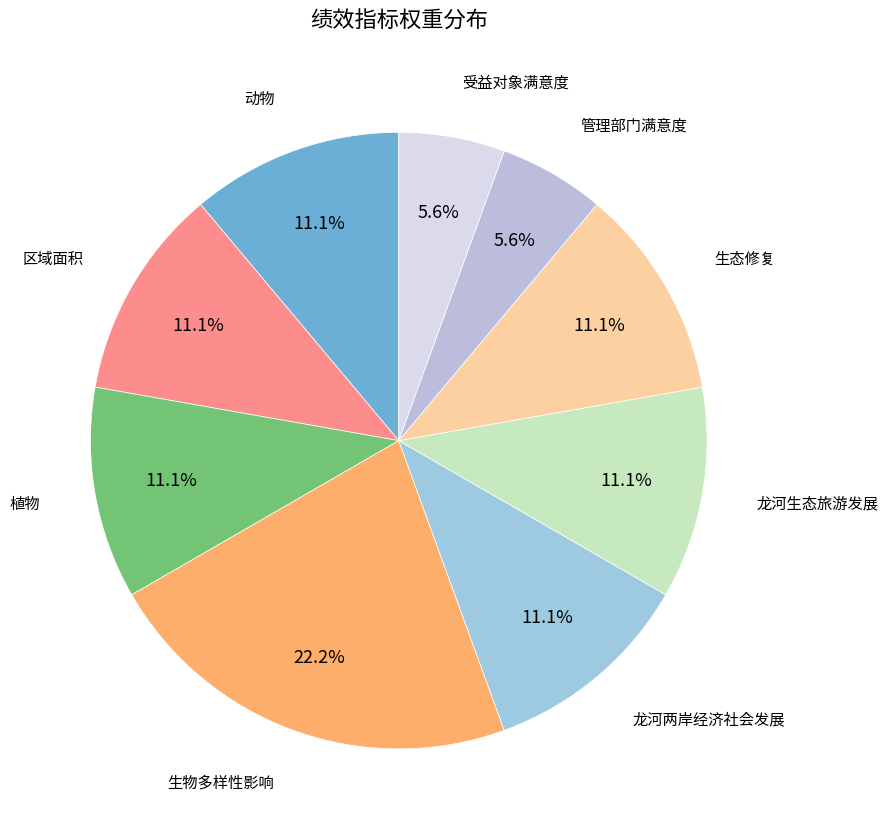

Which slice is the smallest?

管理部门满意度